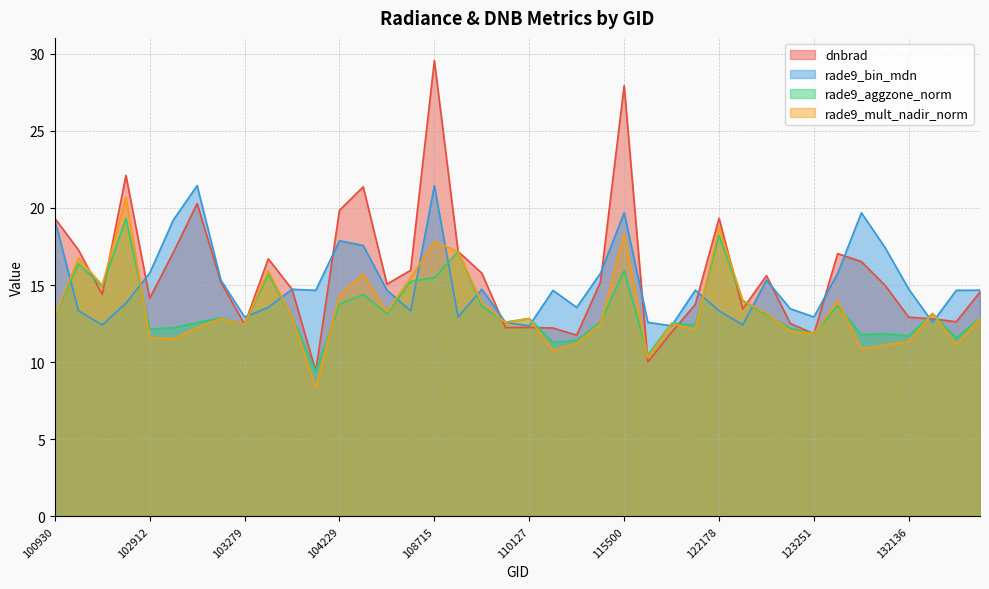

Reading left to right, transcribe all the data shown in this chart.

dnbrad: 19.3	17.3	14.4	22.1	14.1	17.1	20.3	15.2	12.5	16.7	14.7	9.4	19.8	21.4	15.1	16.0	29.6	17.2	15.8	12.2	12.3	12.2	11.8	15.2	27.9	10.0	11.9	13.7	19.3	13.5	15.6	12.5	11.8	17.0	16.5	15.0	12.9	12.8	12.6	14.5
rade9_bin_mdn: 19.2	13.3	12.4	13.8	15.8	19.2	21.4	15.3	12.9	13.5	14.7	14.7	17.9	17.6	14.7	13.3	21.4	12.9	14.7	12.6	12.4	14.7	13.5	15.8	19.7	12.6	12.4	14.7	13.3	12.4	15.3	13.5	12.9	15.8	19.7	17.4	14.7	12.6	14.7	14.7
rade9_aggzone_norm: 13.0	16.4	14.9	19.3	12.1	12.2	12.6	12.9	12.5	15.7	12.9	9.4	13.8	14.4	13.2	15.2	15.5	17.2	13.6	12.6	12.8	11.3	11.4	12.6	15.9	10.5	12.5	12.4	18.2	14.0	13.1	12.2	11.8	13.7	11.8	11.8	11.7	13.1	11.6	12.9
rade9_mult_nadir_norm: 13.0	16.7	15.0	20.7	11.6	11.5	12.2	12.8	12.5	15.9	12.9	8.3	14.4	15.7	13.3	15.5	17.8	17.2	13.8	12.6	12.8	10.8	11.2	12.5	18.3	10.3	12.5	12.1	18.7	14.0	13.2	12.0	11.8	14.0	10.8	11.1	11.3	13.2	11.1	12.8